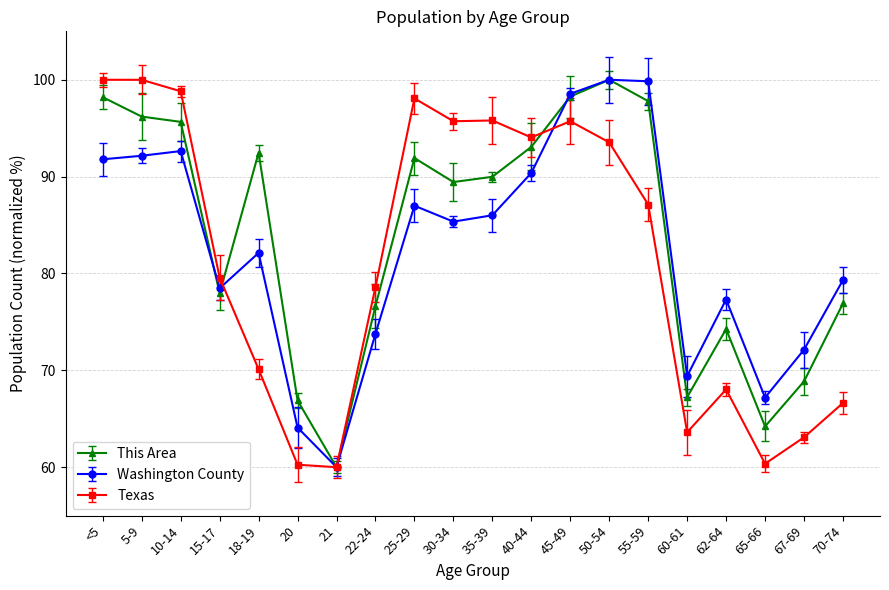

What is the approximate value of This Area at 55-59?

97.8